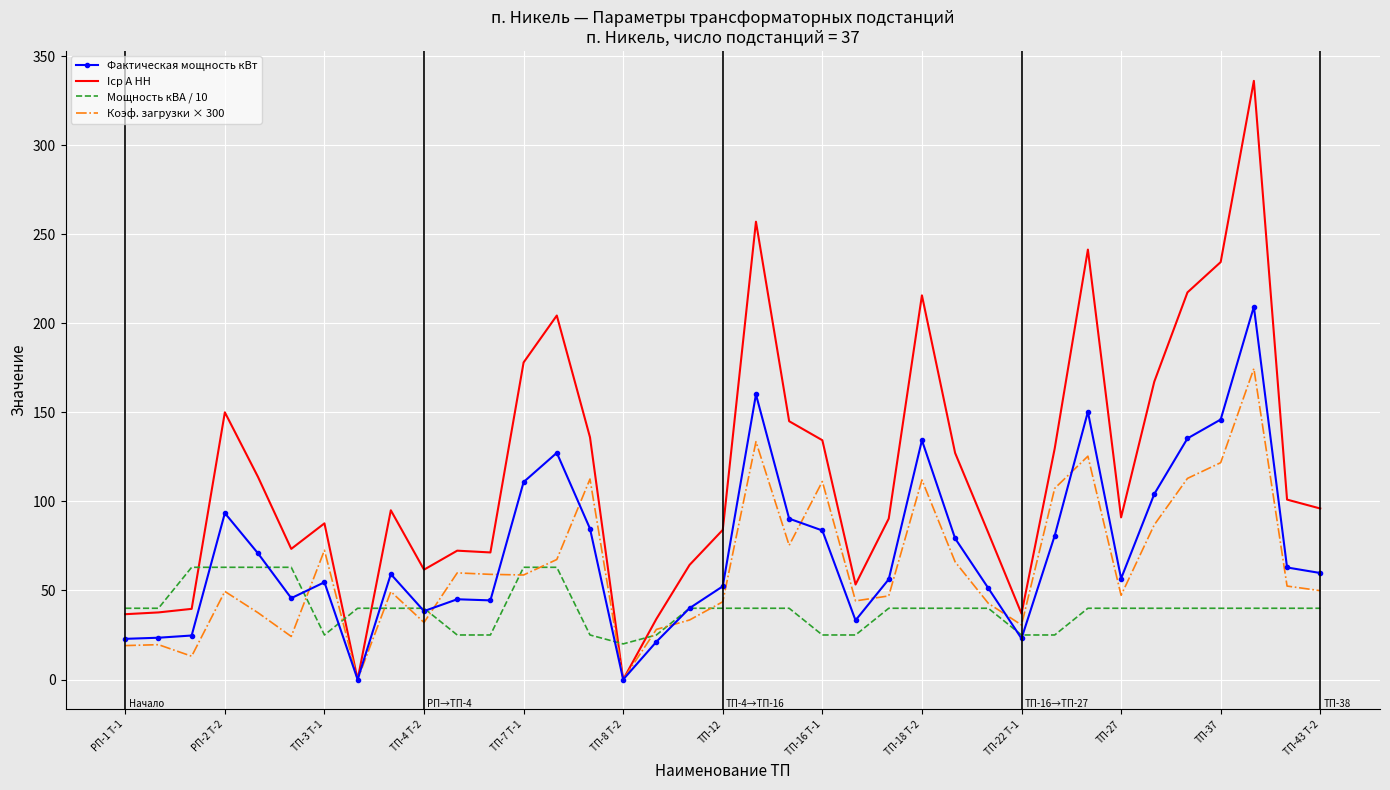

Rank the series by their maximum value, from lowest to highest.

Мощность кВА / 10, Коэф. загрузки × 300, Фактическая мощность кВт, Iср А НН